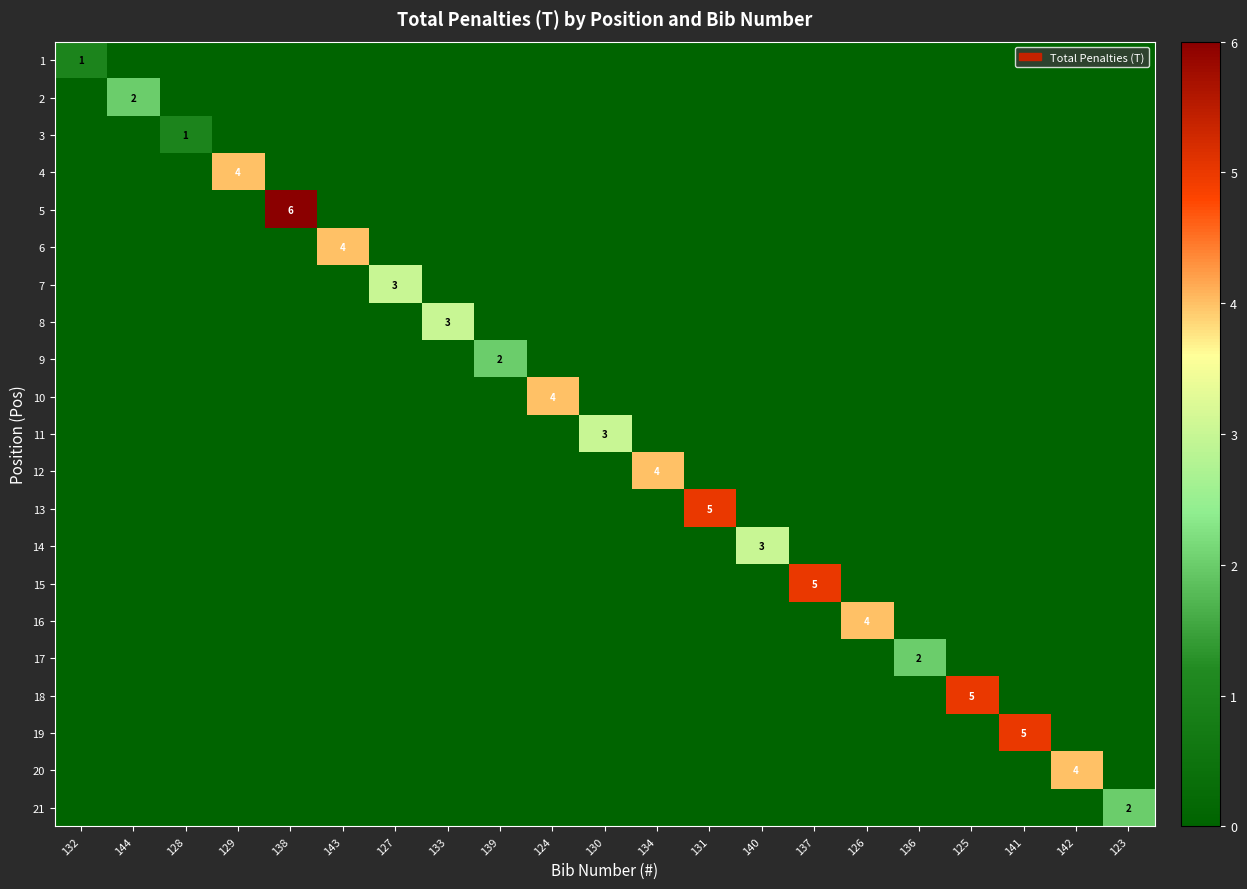

What is the spread (max minus min) of values at 137?

5